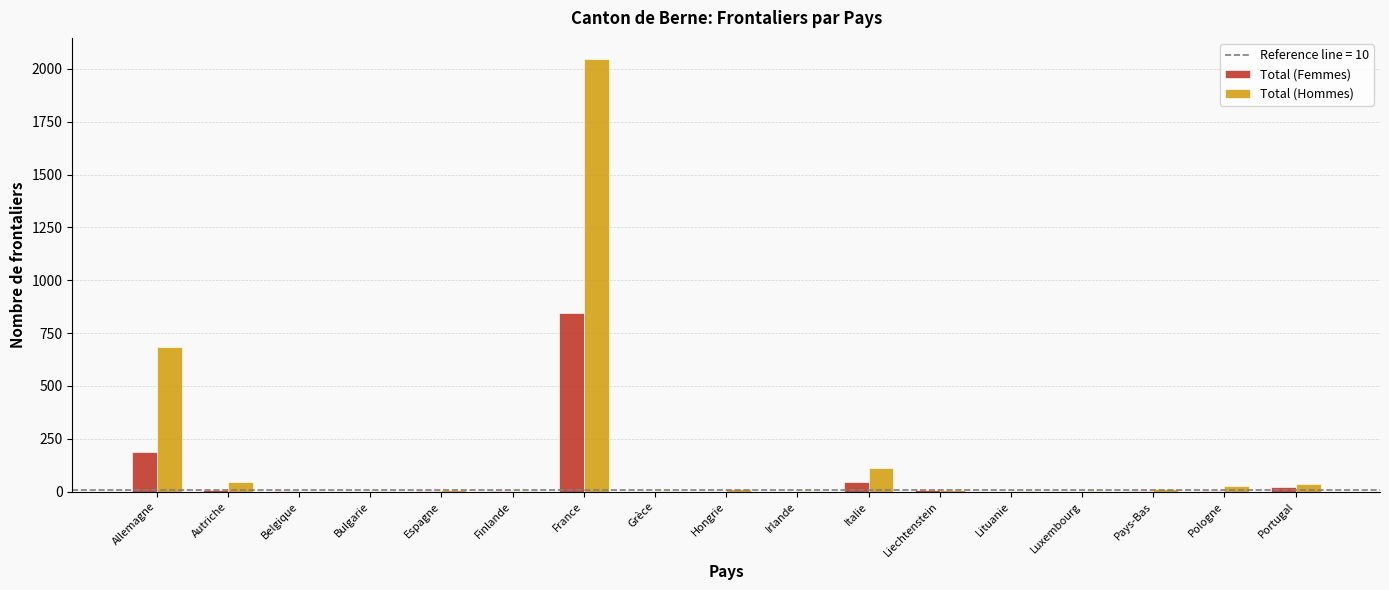

Which series has the widest spread of values?

Total (Hommes)